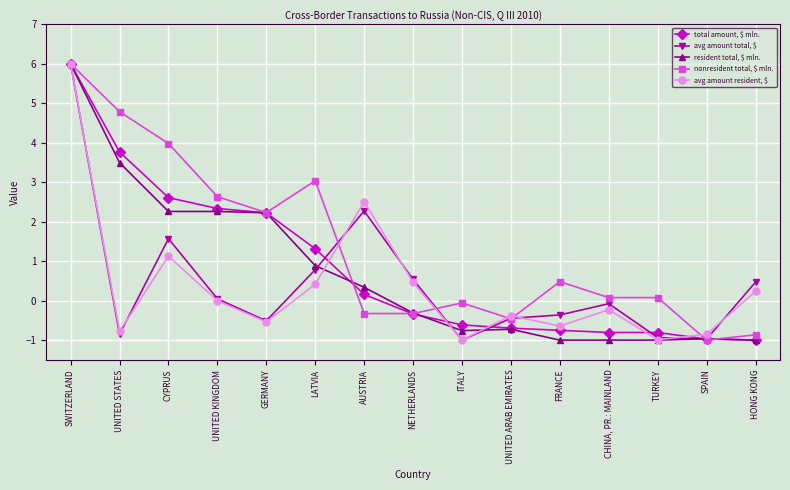

What is the total value across all series at UNITED STATES?

10.4